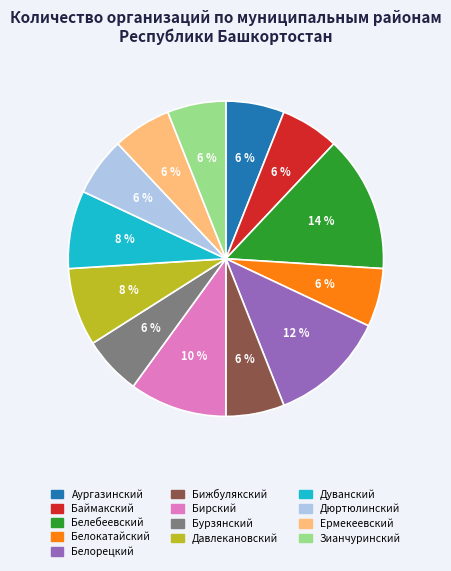

What percentage is the Аургазинский slice, to the nearest percent?

6%